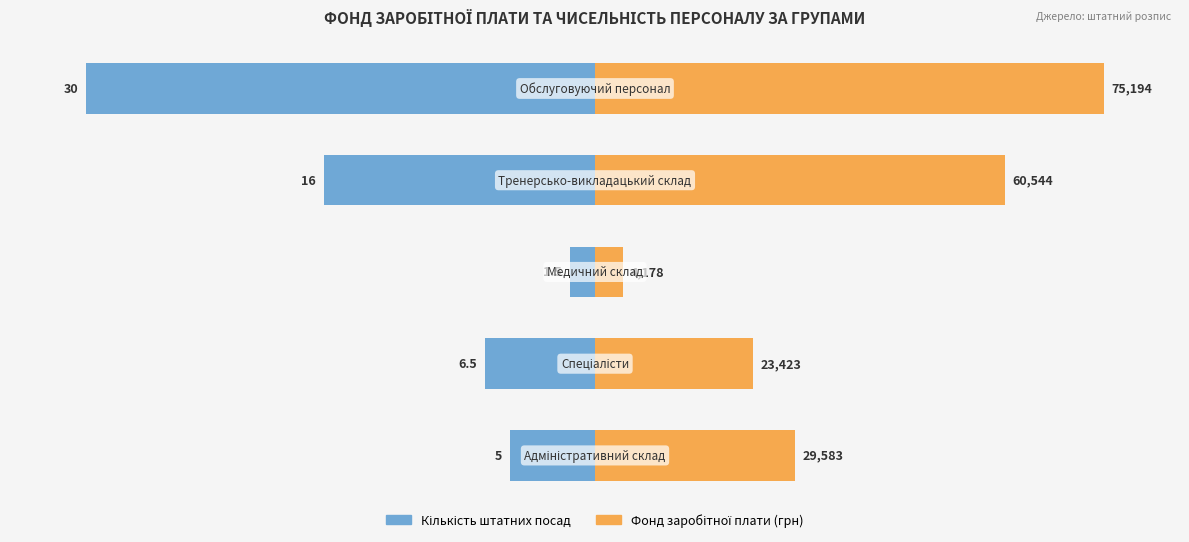

List the series in order of their overall mean, lowest first.

Кількість штатних посад, Фонд заробітної плати